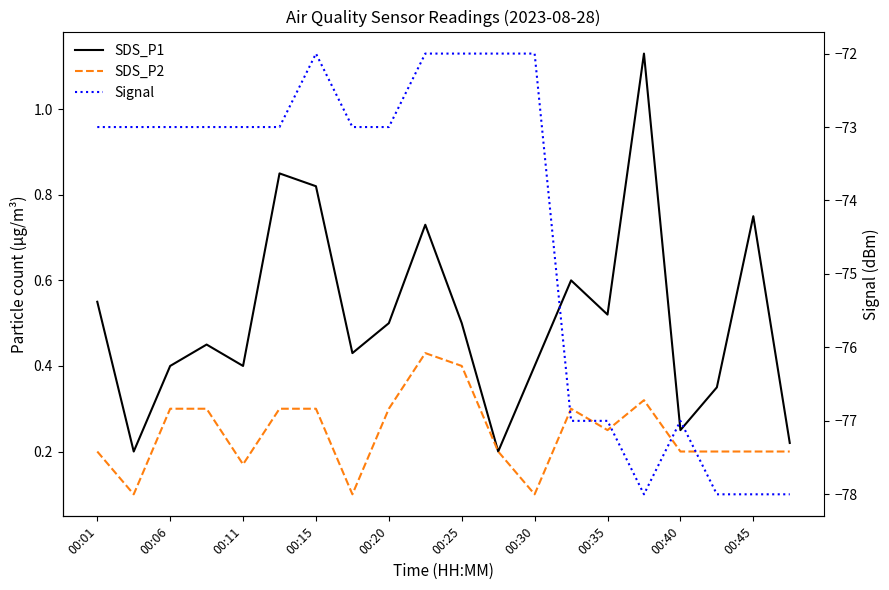

What are all the series names shown in the legend?

SDS_P1, SDS_P2, Signal